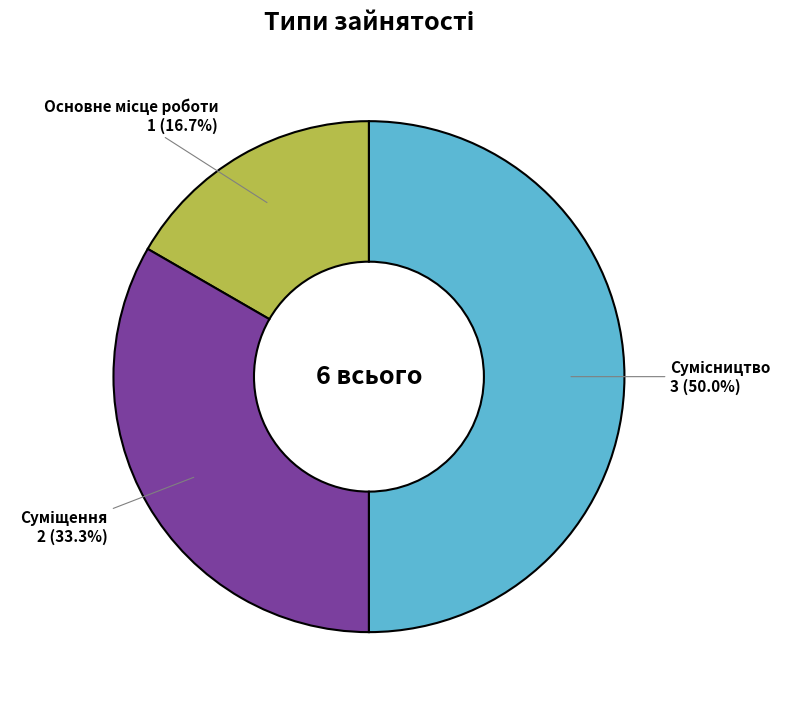

How many segments does this pie chart have?

3